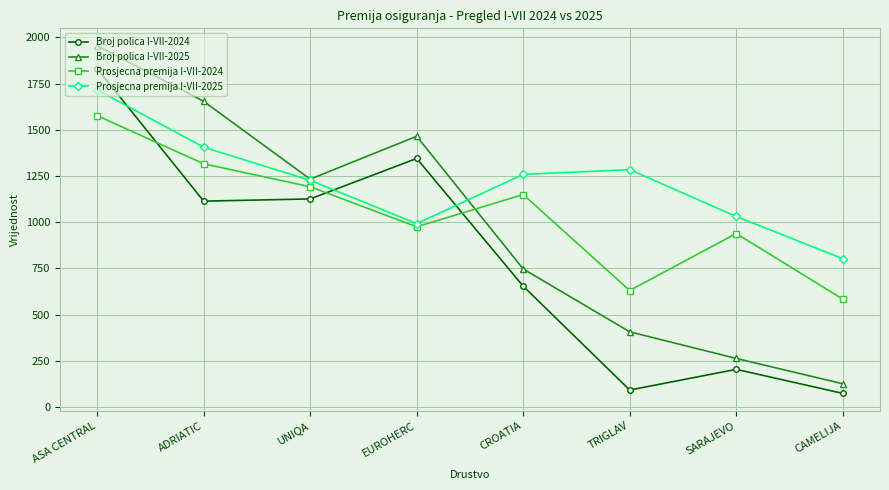

Where is Prosjecna premija I-VII-2024 nearest to the value 1080?

CROATIA